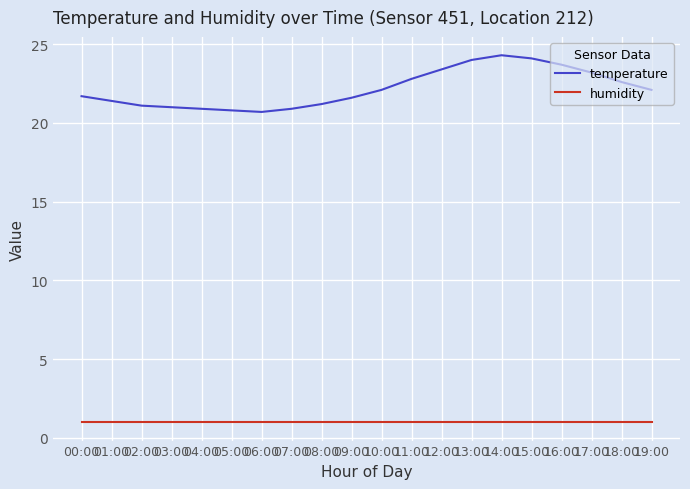

Which series has the widest spread of values?

temperature